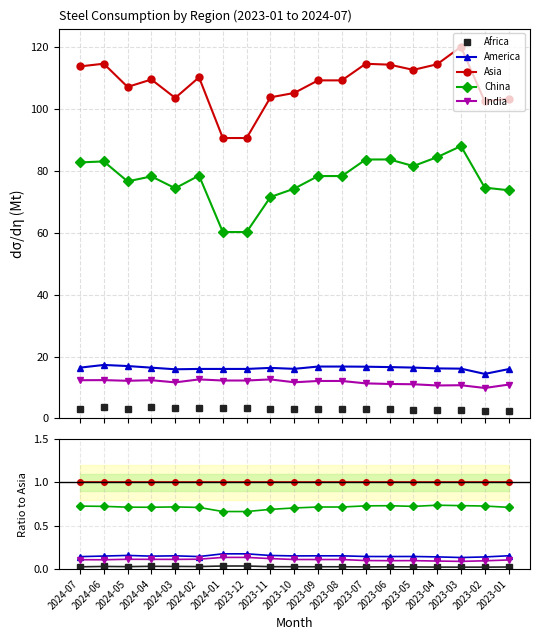

What is the label of the 10th point from the right?

2023-10